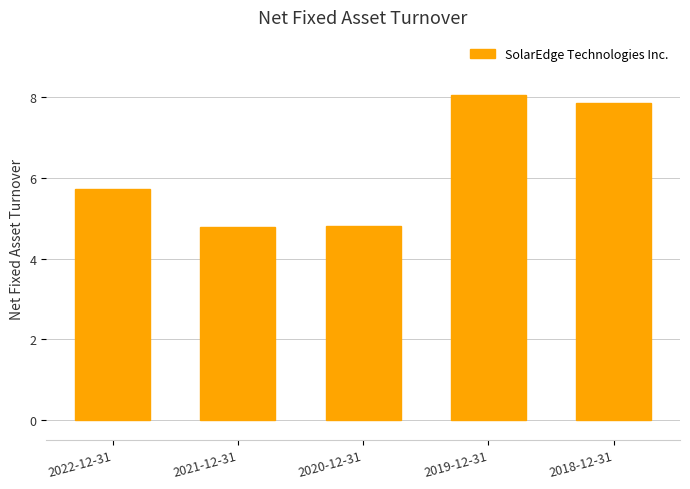

What is the greatest value displayed?

8.1